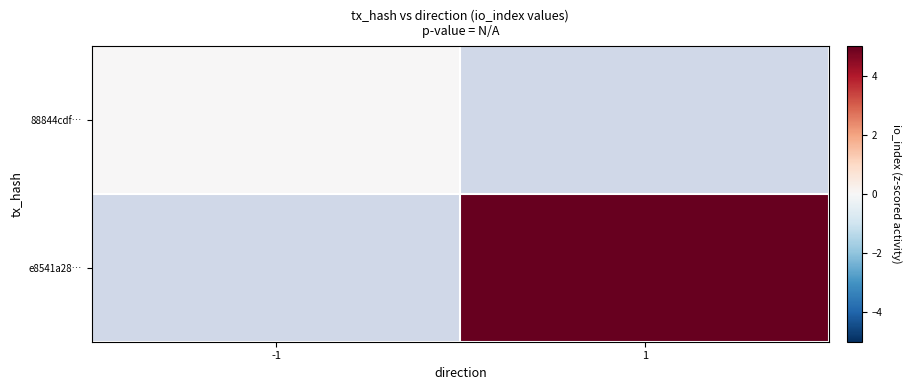

Rank the series by their average value, from lowest to highest.

88844cdf…, e8541a28…